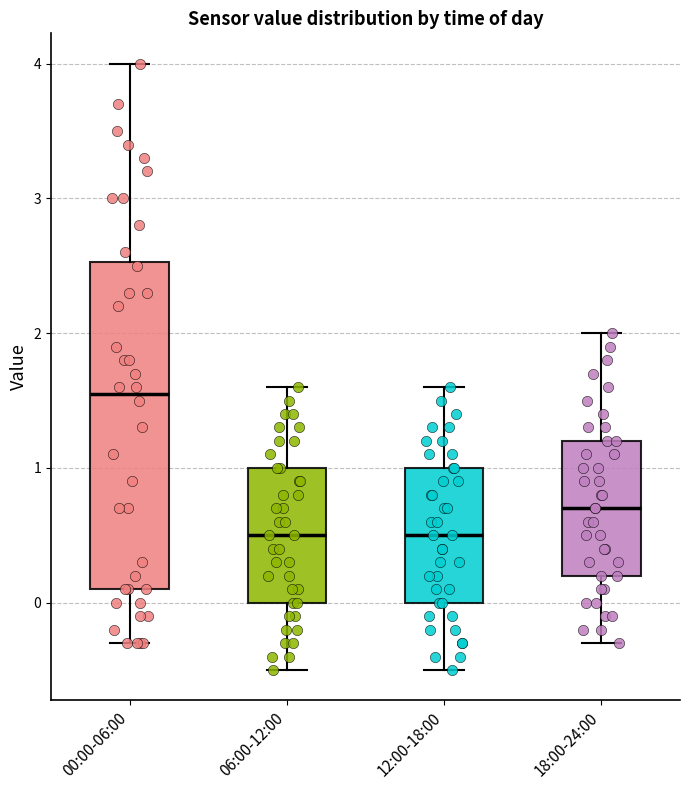

Reading left to right, transcribe this box plot: for each box, give where its median line is, the range the box spans, and where its two whiskers end, as read against the y-axis. The values are not printed on the chart, so give them approximately, as read against the axis.

00:00-06:00: median 1.6, box 0.1 to 2.5, whiskers -0.3 to 4.0
06:00-12:00: median 0.5, box 0.0 to 1.0, whiskers -0.5 to 1.6
12:00-18:00: median 0.5, box 0.0 to 1.0, whiskers -0.5 to 1.6
18:00-24:00: median 0.7, box 0.2 to 1.2, whiskers -0.3 to 2.0